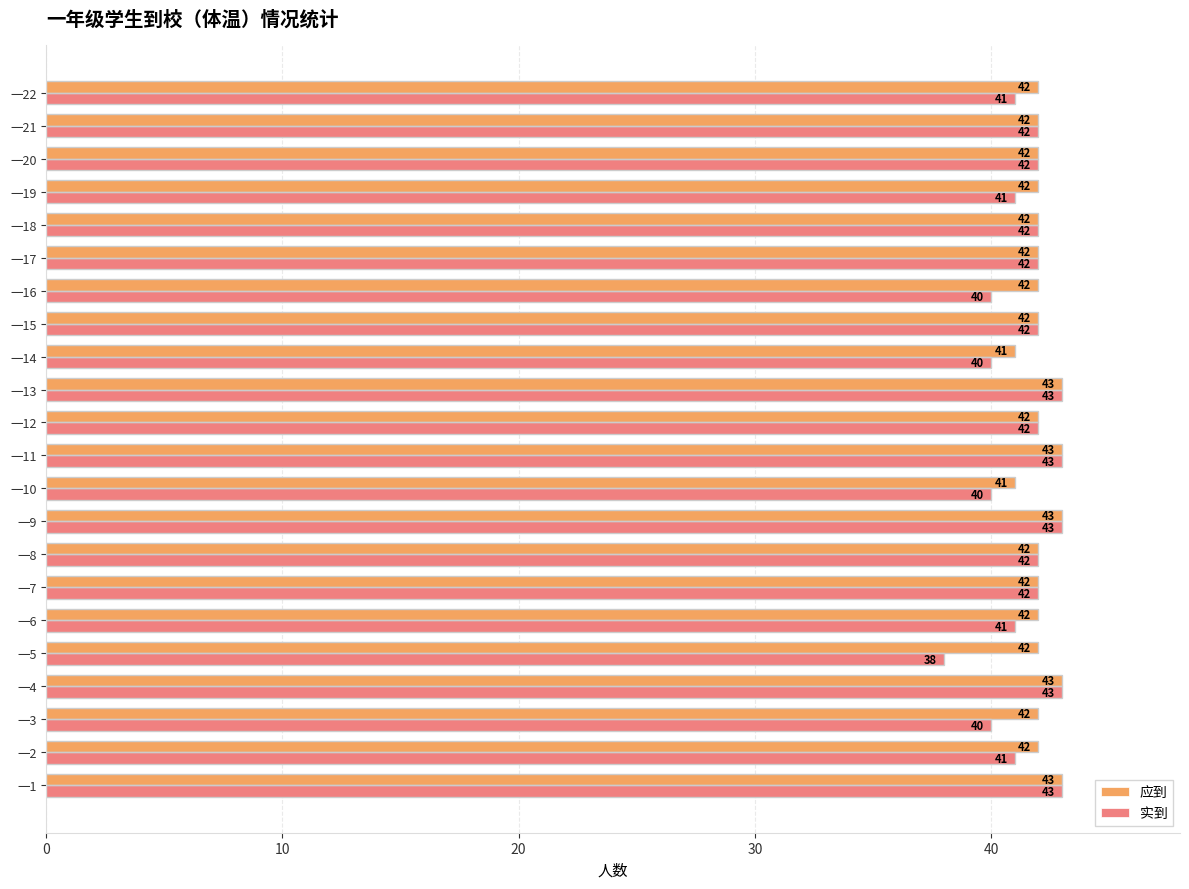

Read the 应到 value at 一18.

42